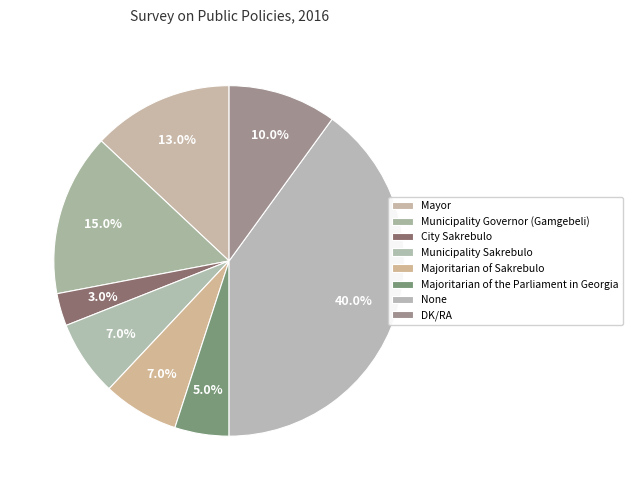

Count the number of slices in the pie.

8